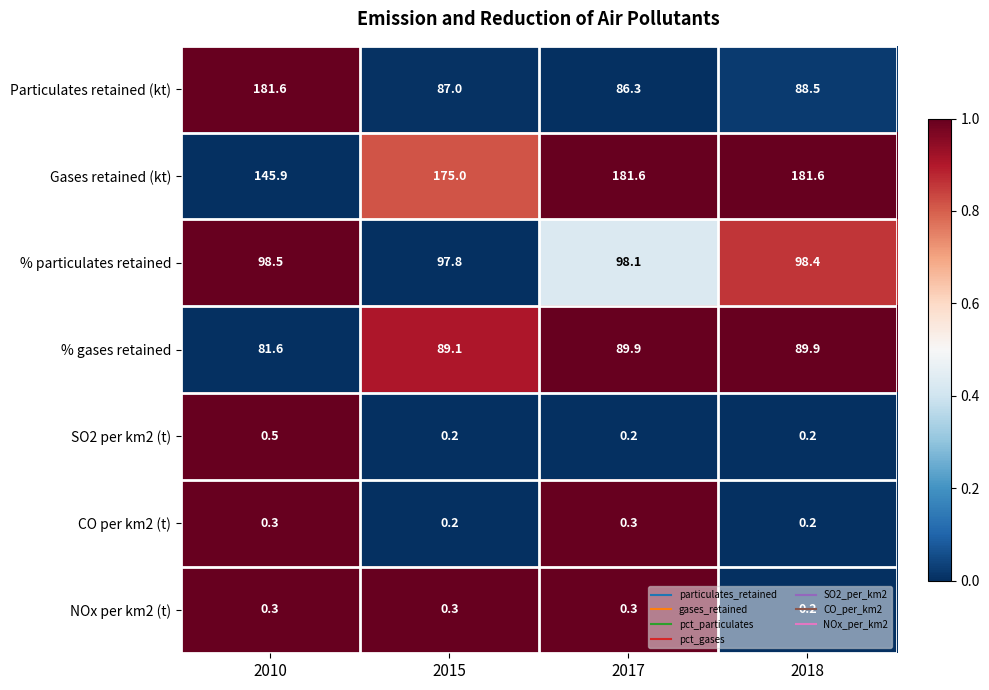

Count the NOx per km2 (t) values in the range 0 to 1.

4